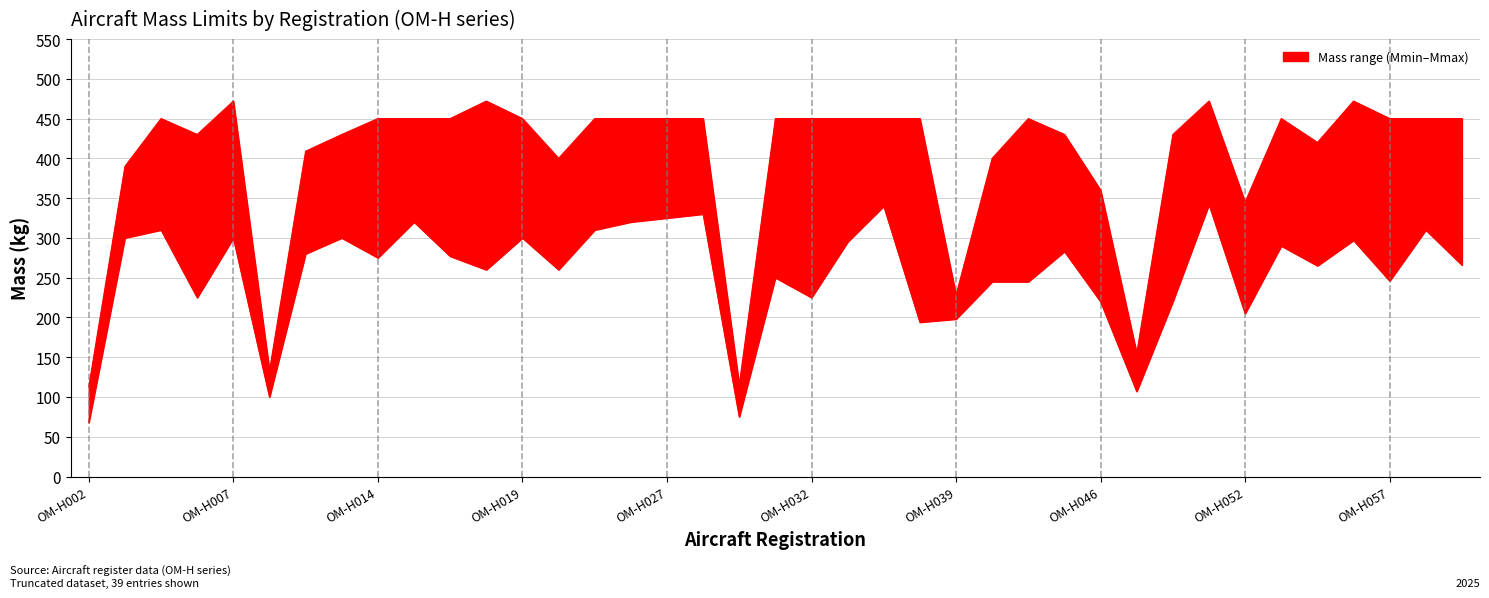

What is the label of the 39th point from the right?

OM-H002